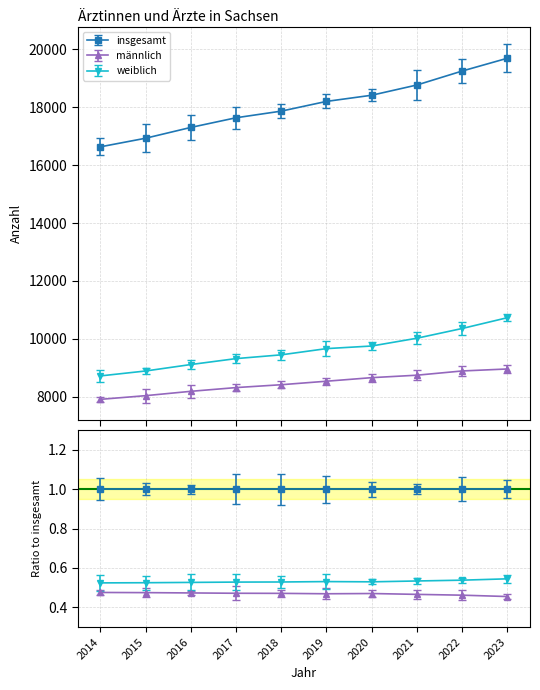

What is the value of the weiblich point at the 1st from the left?

8721